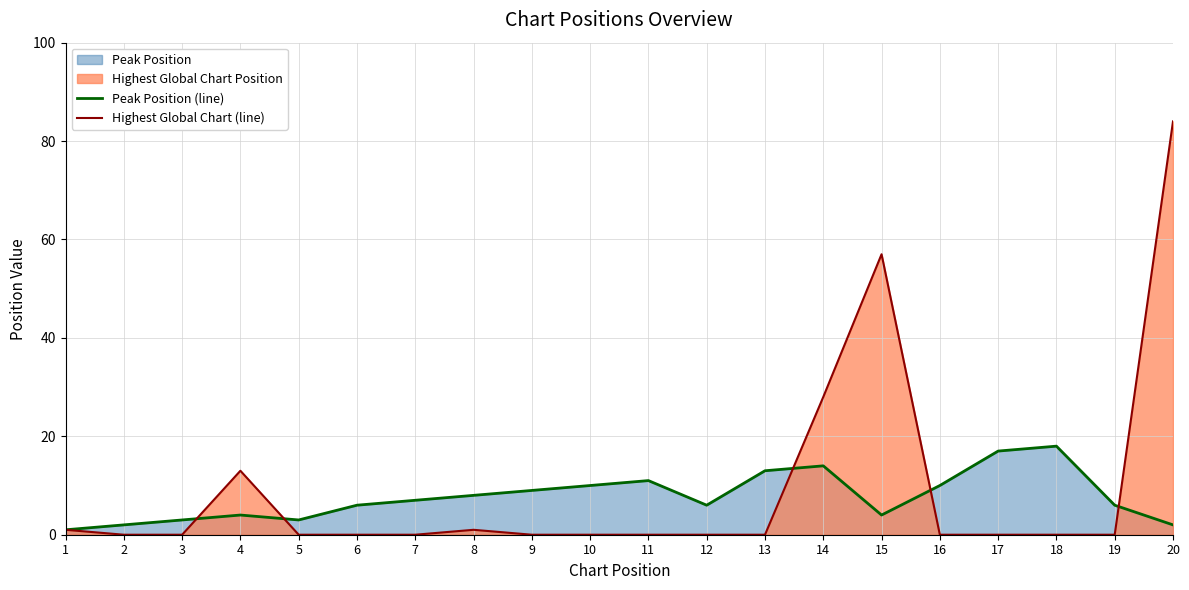

What is the difference between the second highest and minimum values in the Peak Position (line) series?

16